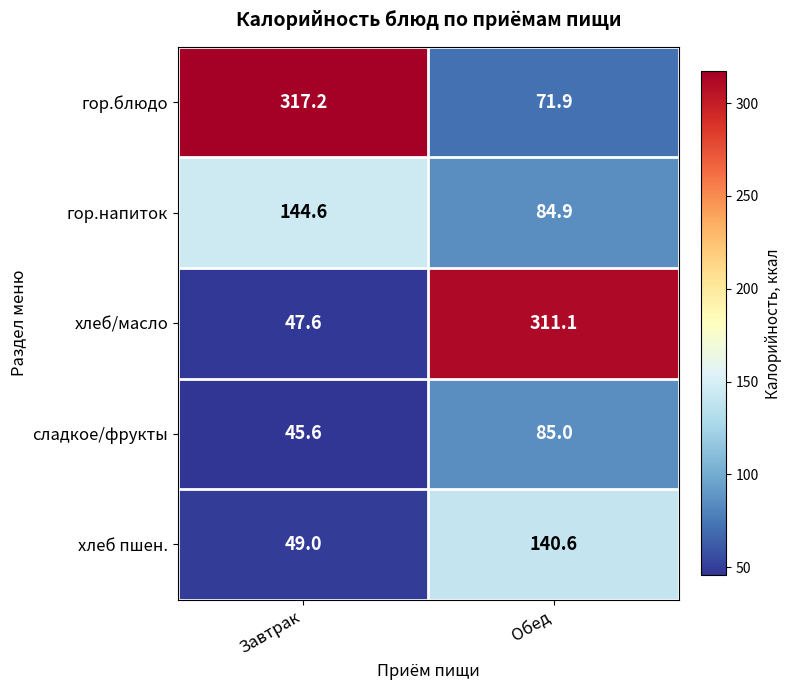

At which label does хлеб пшен. first exceed 140?

Обед